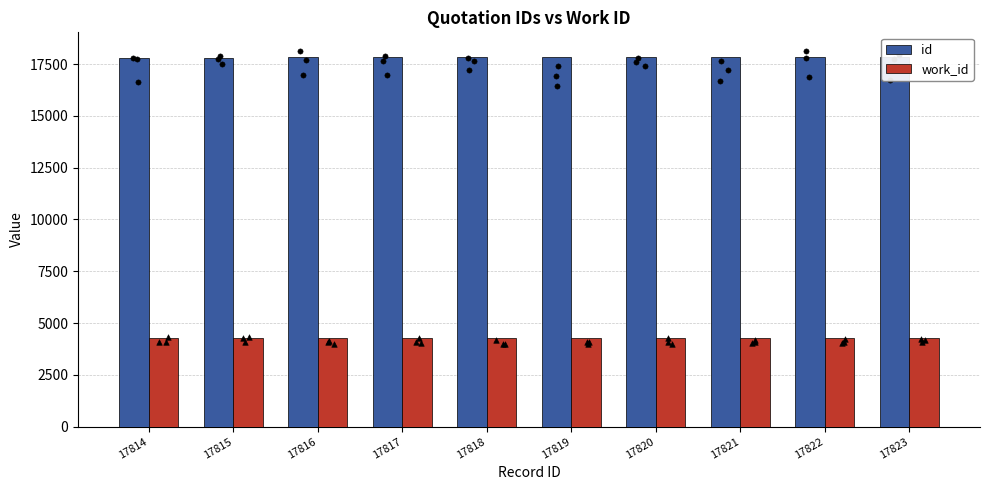

What is the total value across all series at 17819?

22076